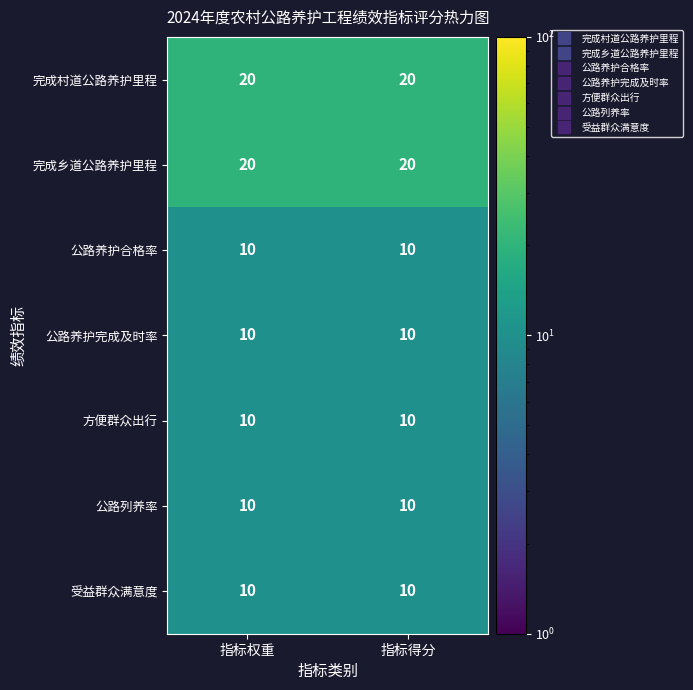

What is the difference between the highest and lowest values at 指标权重?

10